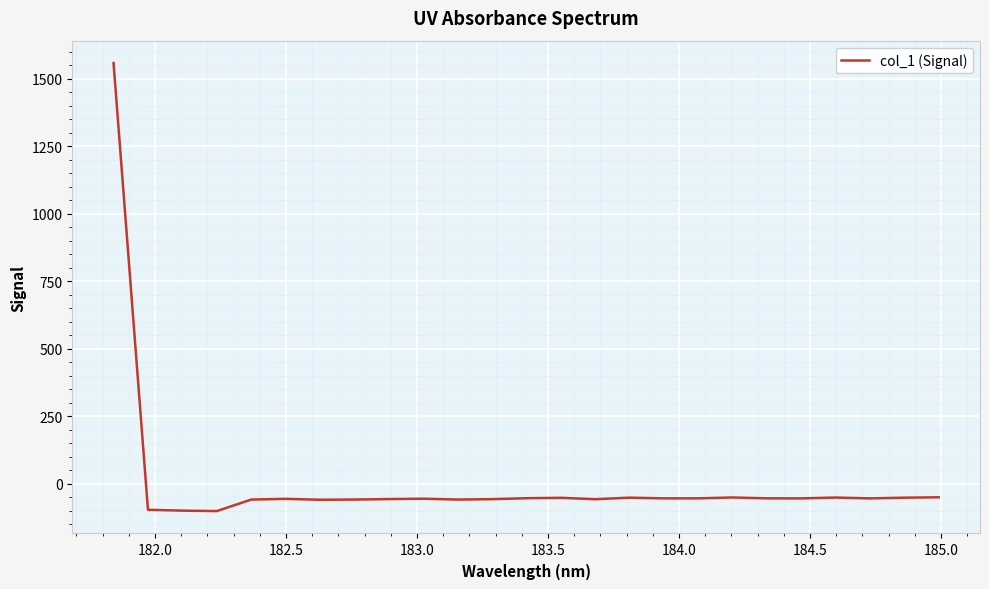

What is the greatest value displayed?

1558.5